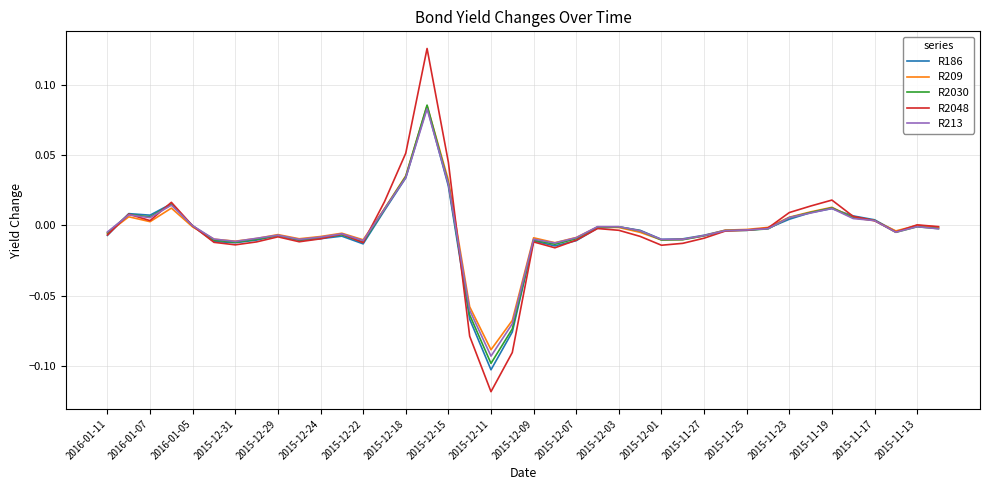

Which series has the largest range (max minus min)?

R2048